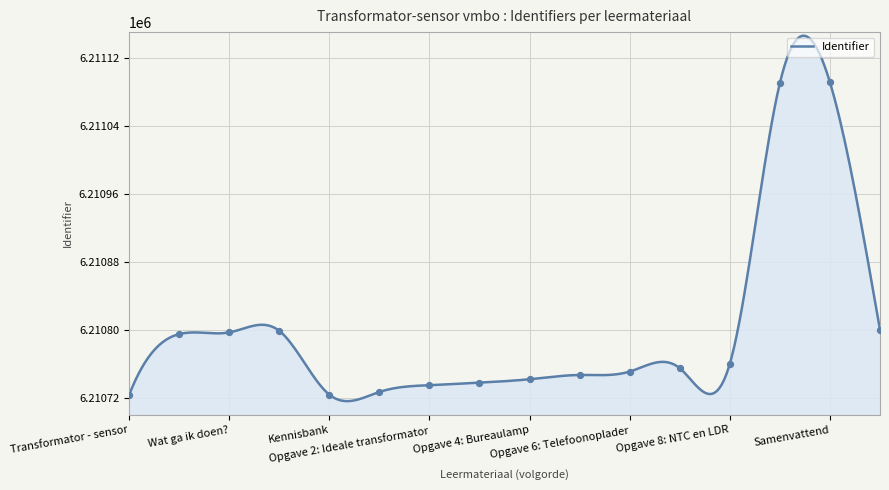

Between Transformator - sensor and Aan de slag, which is larger?

Aan de slag